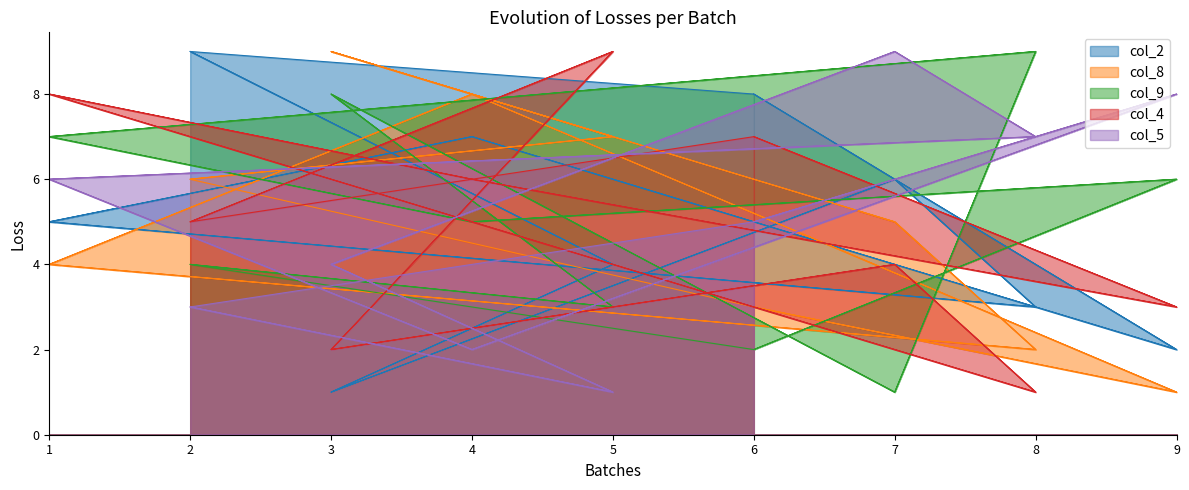

Where is the first local maximum for col_2_line?

4